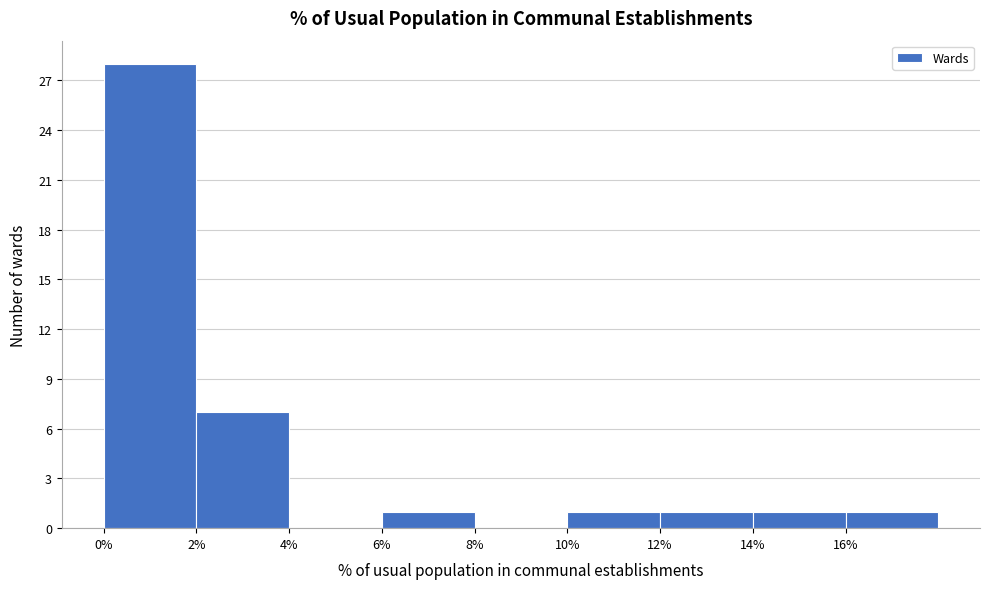

Reading left to right, transcribe this chart: for each bar, give the range it covers on the x-axis and its height. The values are not printed on the chart, so give them approximately, as read against the axis.

0 to 2: 28
2 to 4: 7
4 to 6: 0
6 to 8: 1
8 to 10: 0
10 to 12: 1
12 to 14: 1
14 to 16: 1
16 to 18: 1